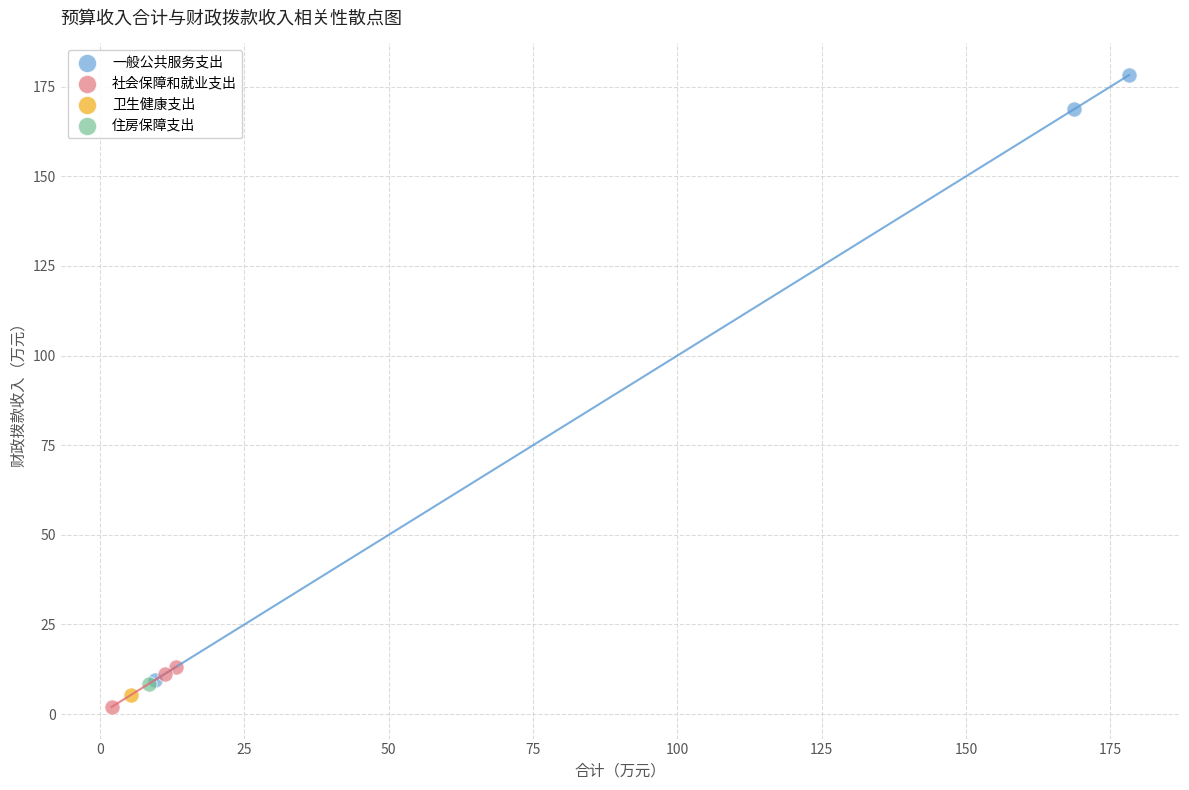

What are all the series names shown in the legend?

一般公共服务支出, 社会保障和就业支出, 卫生健康支出, 住房保障支出